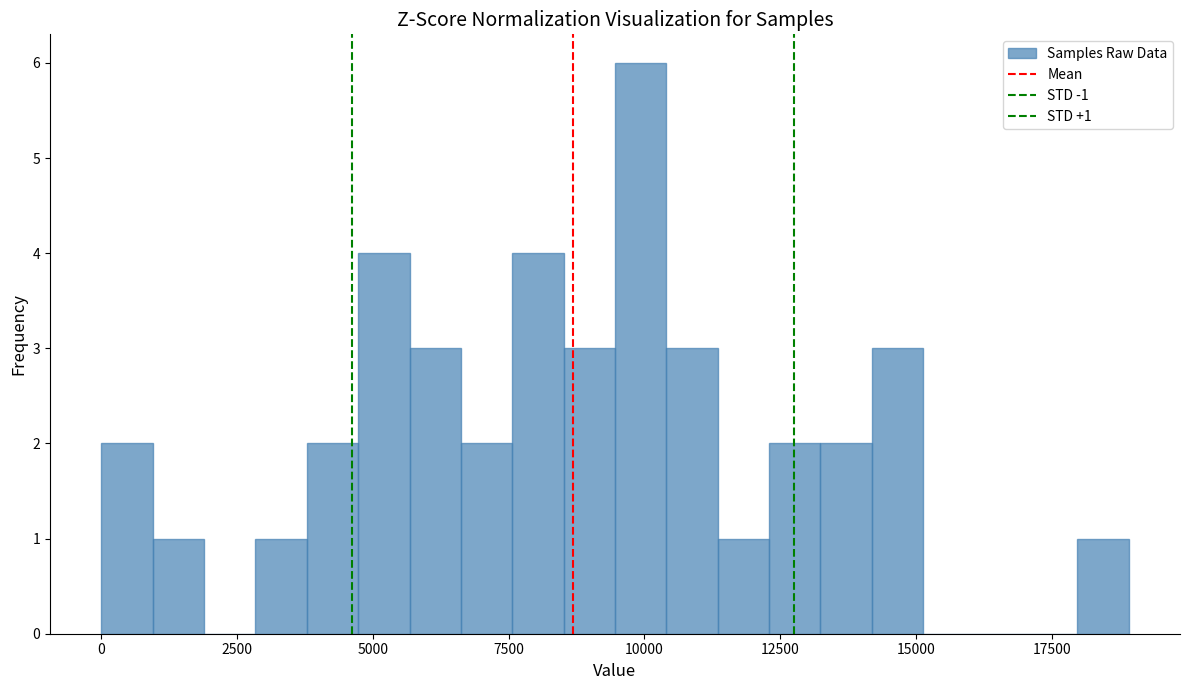

Read against the x-axis, roughly where is the centre of the tallest bar?

10000